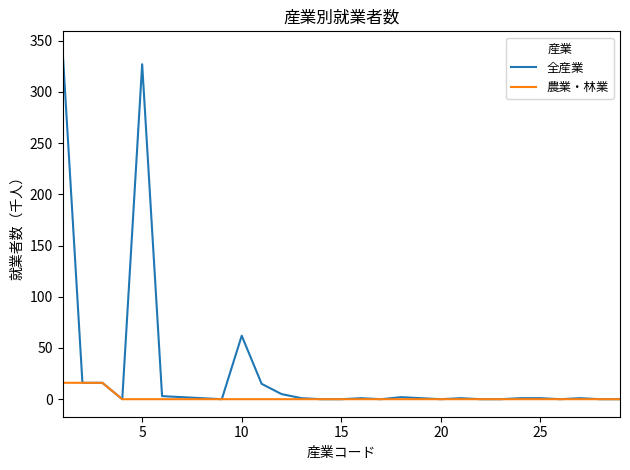

What is the maximum value for 全産業?

342